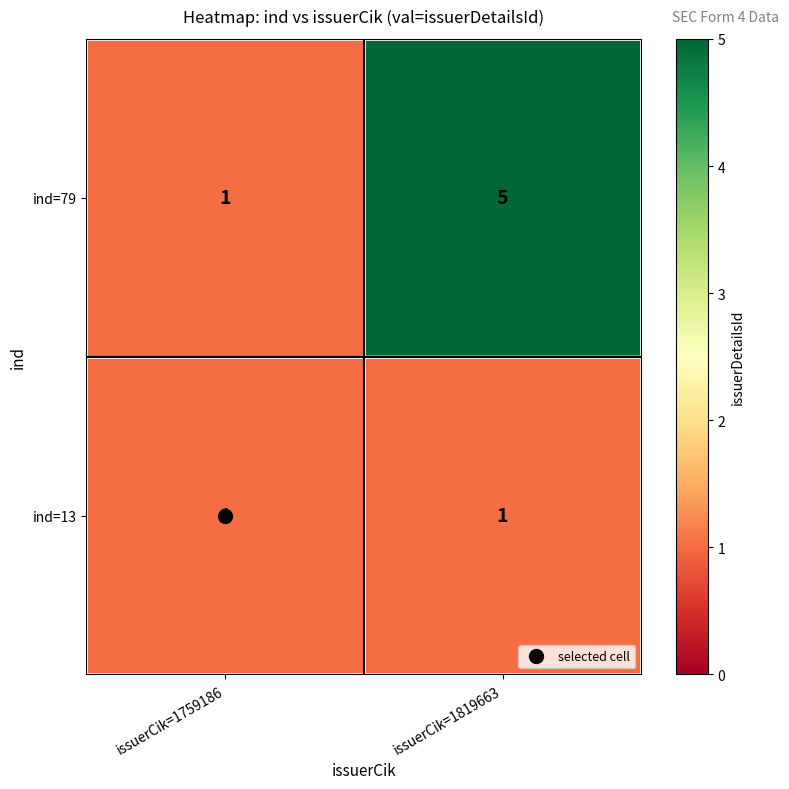

Between issuerCik=1759186 and issuerCik=1819663, which series saw the biggest shift?

ind=79